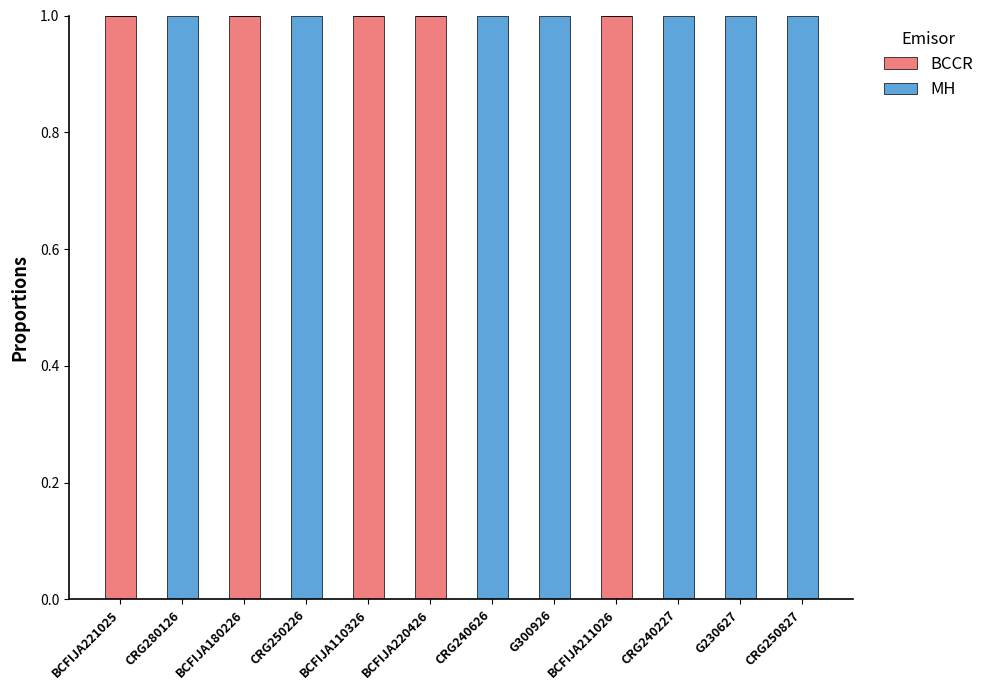

The BCCR series shows 1 at BCFIJA221025. True or false?

True